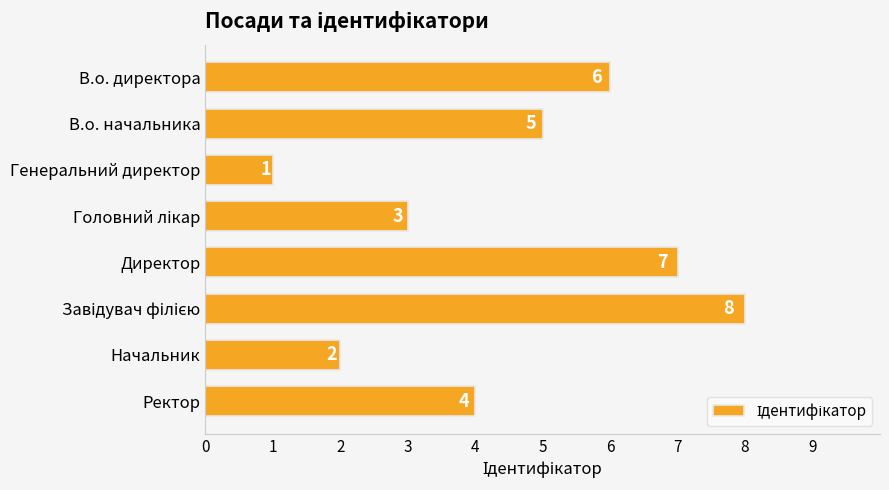

Reading bottom to top, transcribe all the data shown in this chart.

4	2	8	7	3	1	5	6